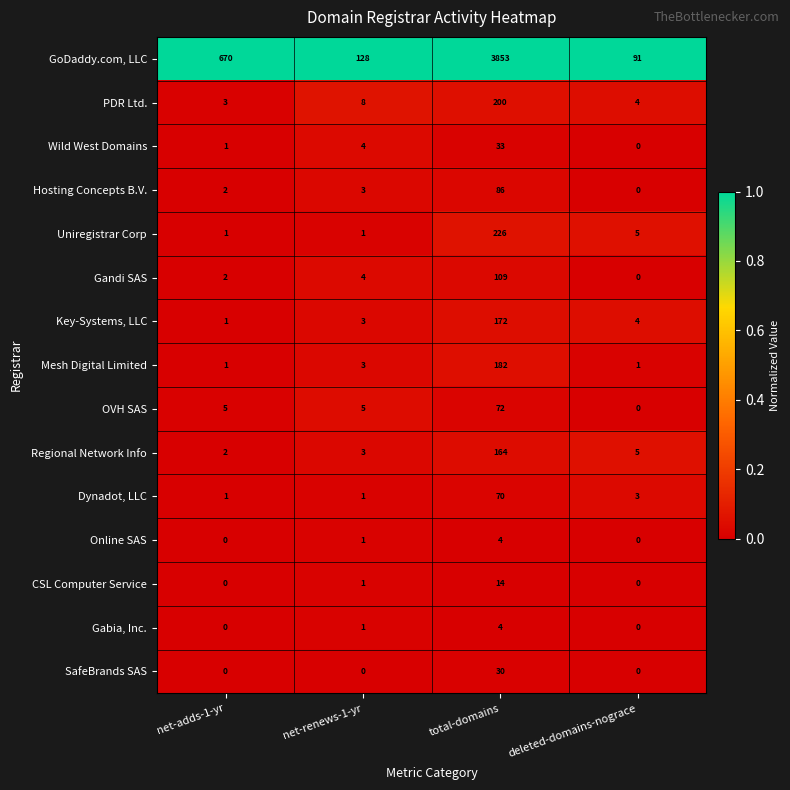

How many data points does each series have?

4